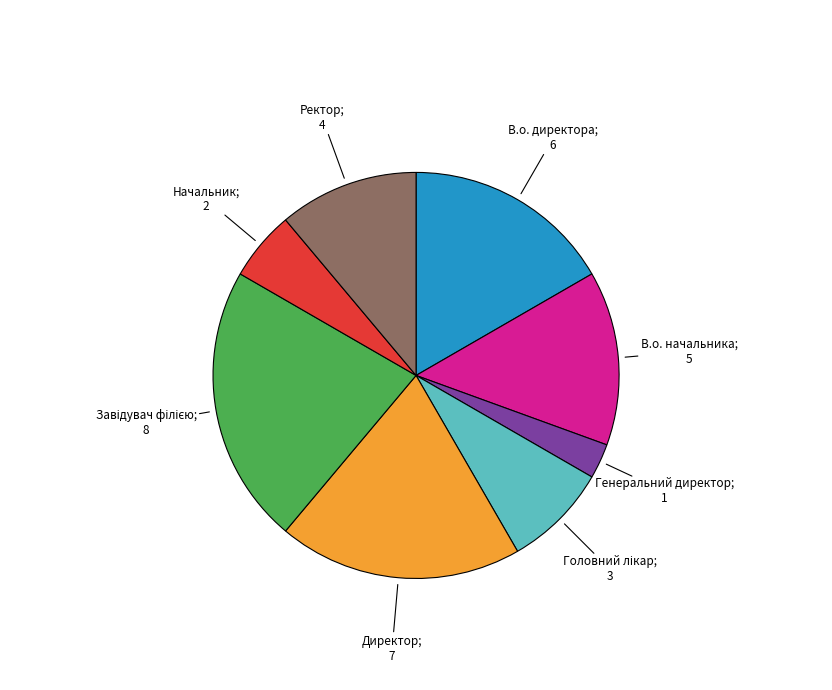

Is there any slice that represents more than half of the pie?

No